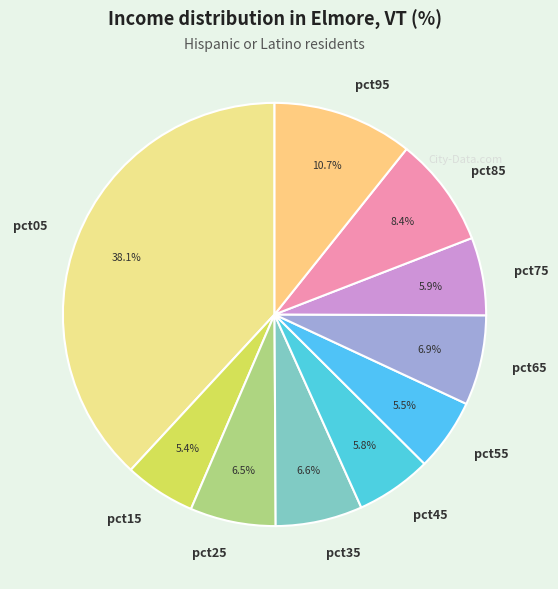

To the nearest percent, what is the difference between the pct85 and pct15 slice percentages?

3%